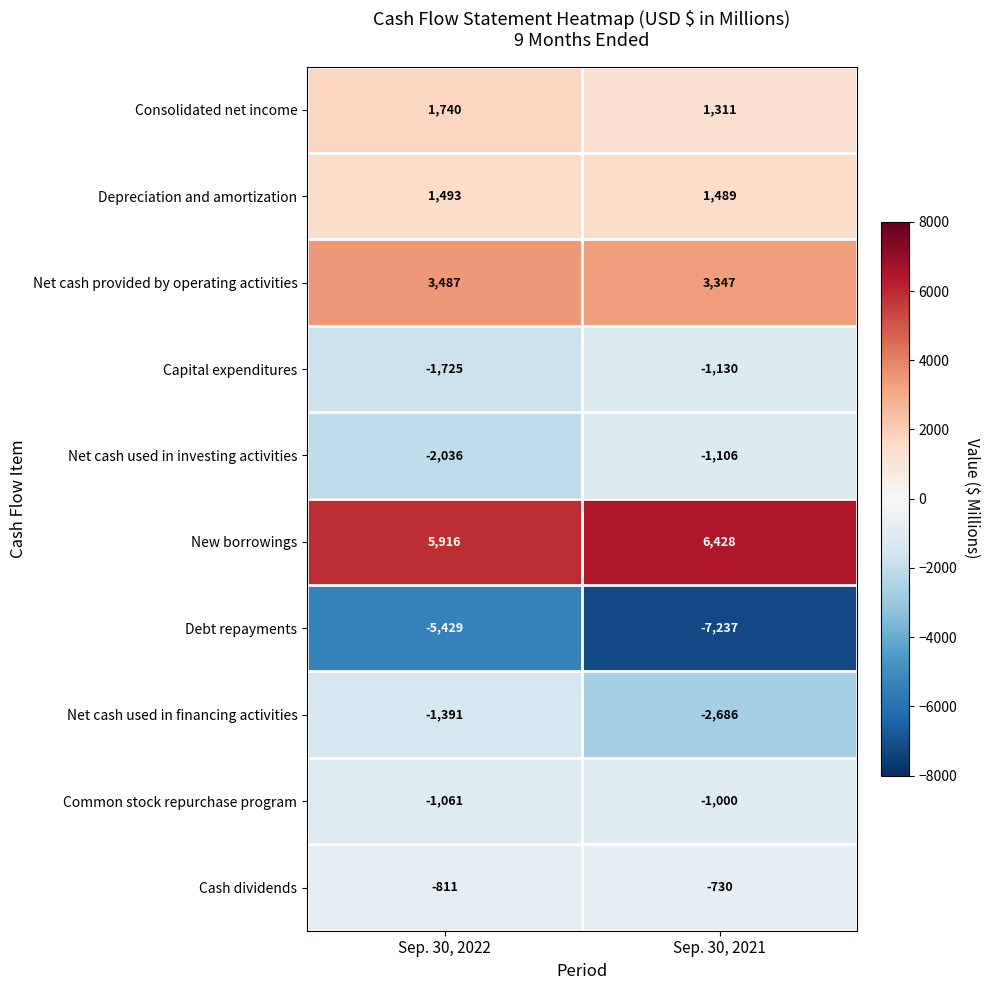

Reading right to left, transcribe all the data shown in this chart.

Consolidated net income: 1311	1740
Depreciation and amortization: 1489	1493
Net cash provided by operating activities: 3347	3487
Capital expenditures: -1130	-1725
Net cash used in investing activities: -1106	-2036
New borrowings: 6428	5916
Debt repayments: -7237	-5429
Net cash used in financing activities: -2686	-1391
Common stock repurchase program: -1000	-1061
Cash dividends: -730	-811